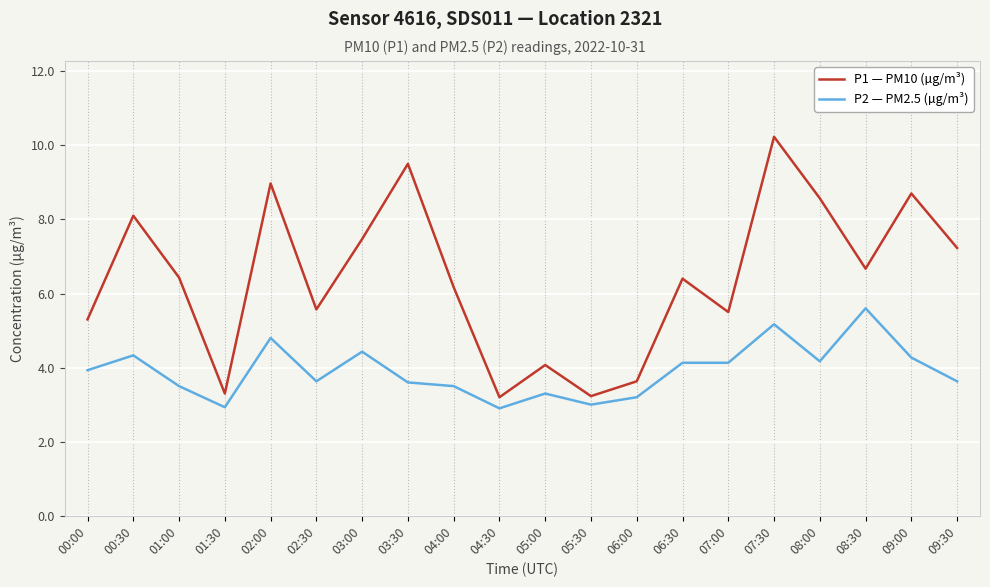

Which series has the largest range (max minus min)?

P1 — PM10 (µg/m³)